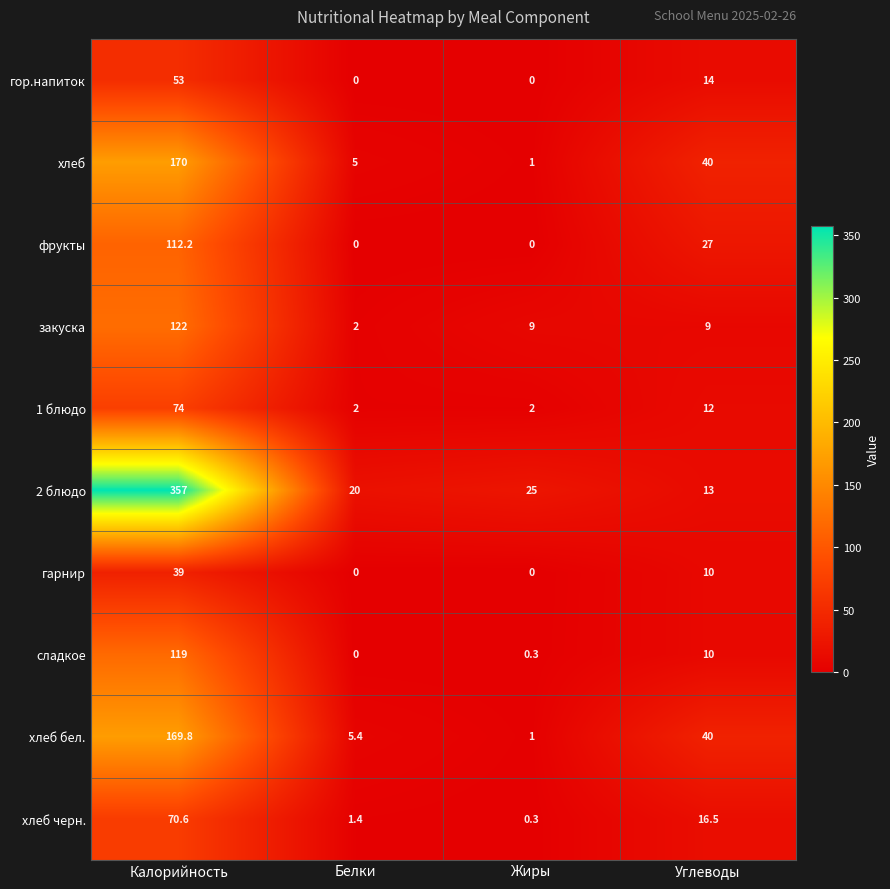

At how many categories does at least one series exceed 349?

1